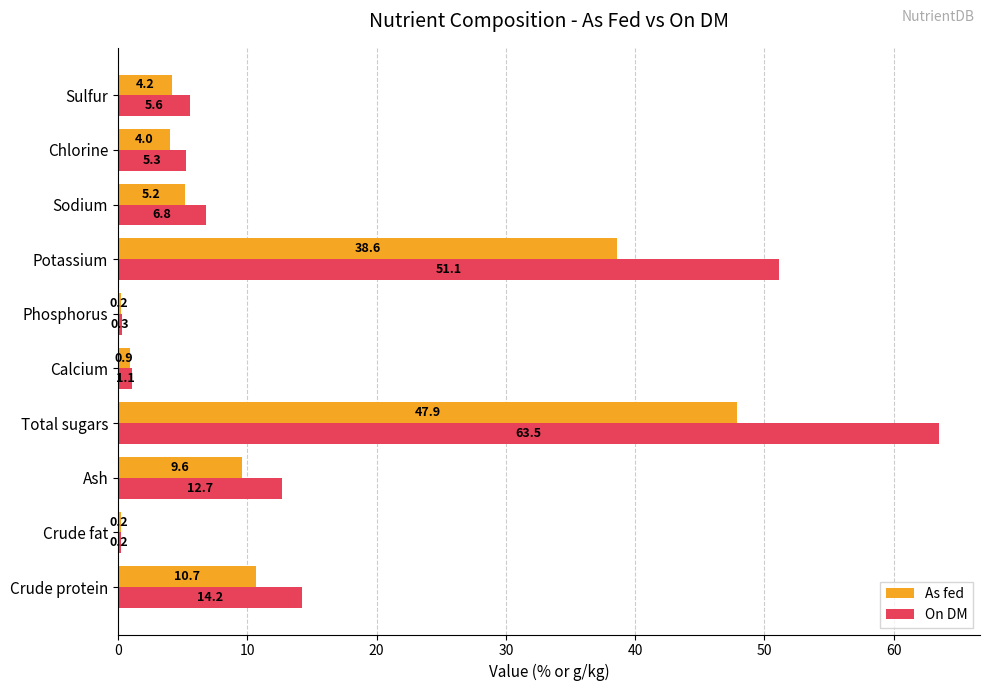

Which category has the highest value in the As fed series?

Total sugars